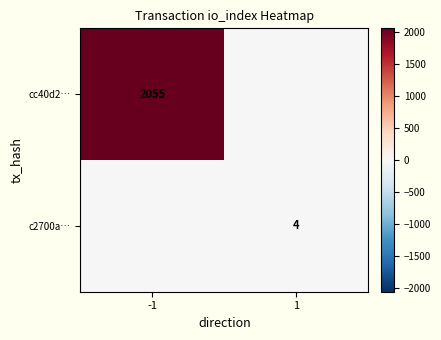

The cc40d2… series shows 2055 at -1. True or false?

True